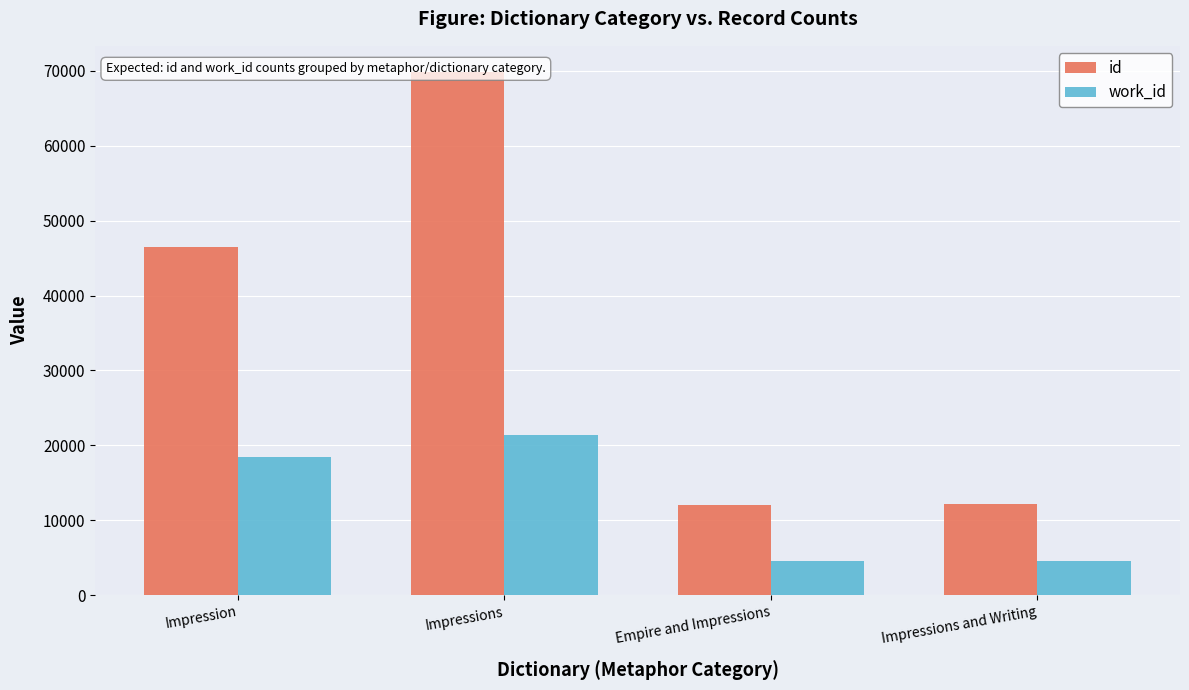

What is the greatest value displayed?

69810